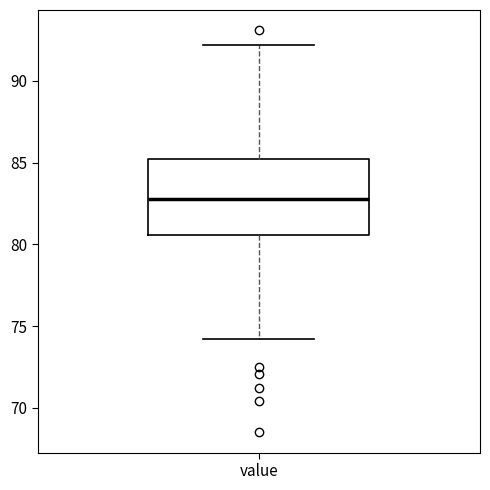

Read this box plot against the y-axis: the position of the median line, the range covered by the box, and the ends of both whiskers. The values are not printed on the chart, so give them approximately, as read against the axis.

median 83.0, box 80.5 to 85.0, whiskers 74.0 to 92.0